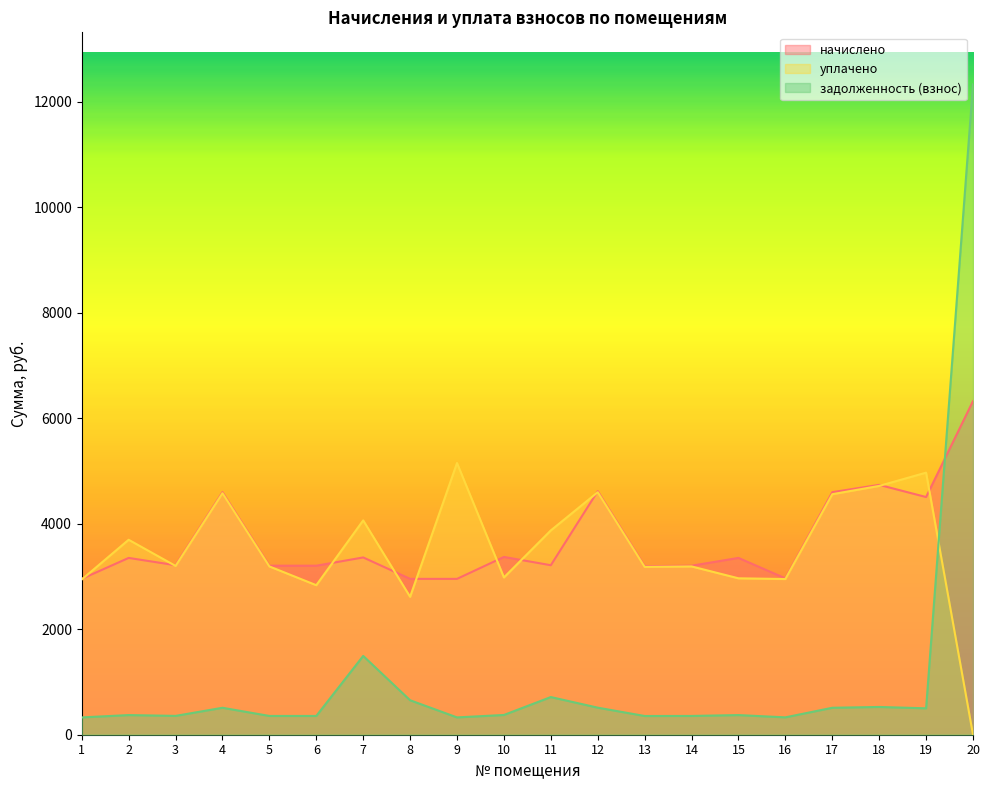

At which label does уплачено first exceed 3199?

2